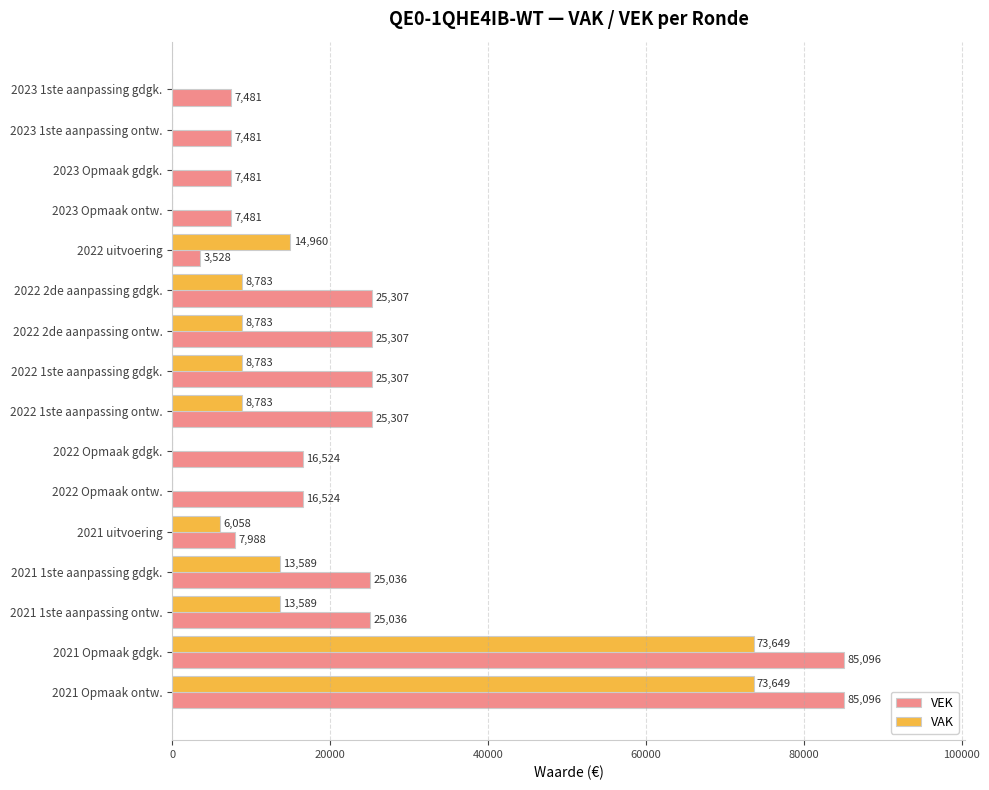

What is the maximum value for VEK?

85096